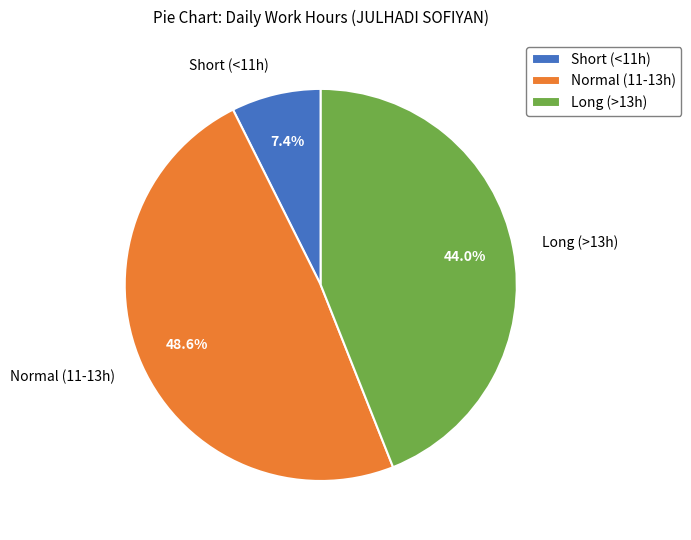

Between Long (>13h) and Normal (11-13h), which is larger?

Normal (11-13h)